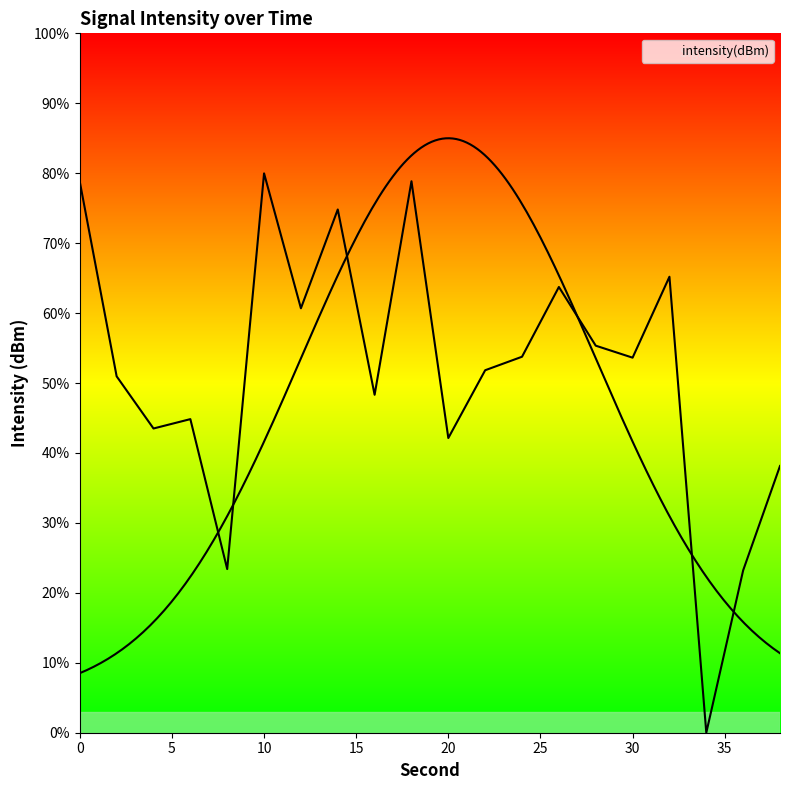

List the labels in order of value, smallest first.

34, 36, 8, 38, 20, 4, 6, 16, 2, 22, 30, 24, 28, 12, 26, 32, 14, 0, 18, 10